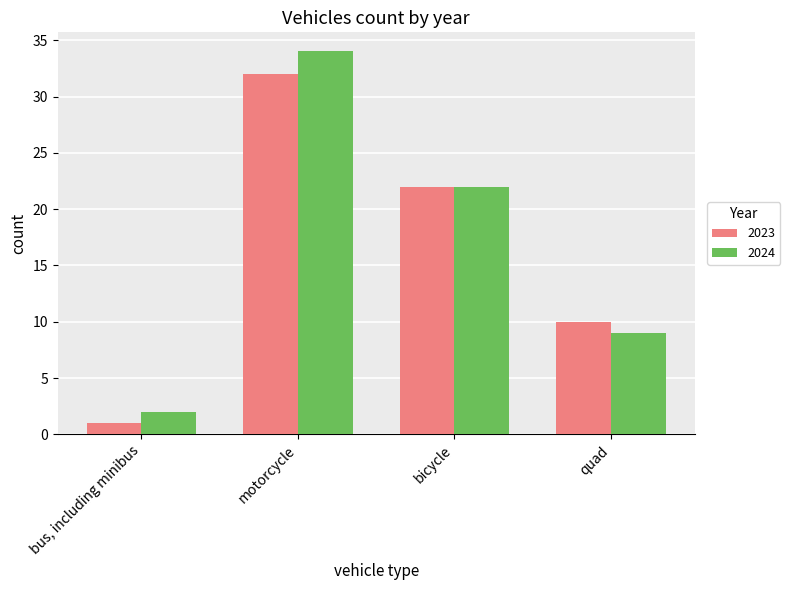

Read the 2023 value at quad.

10